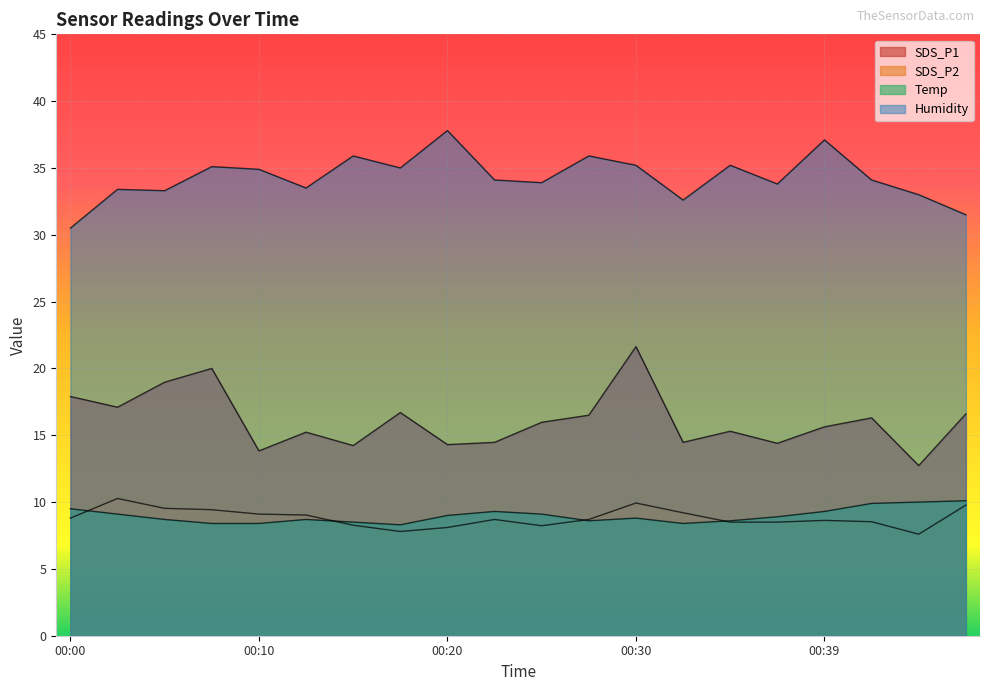

Which series has the largest total across all categories?

Humidity